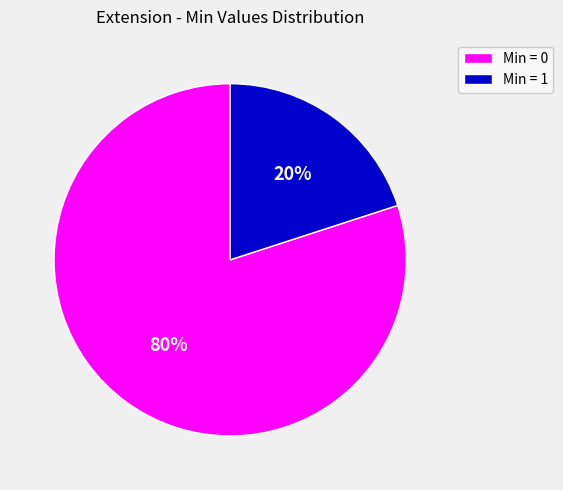

Is it true that Min = 0 is 88% of the pie?

False